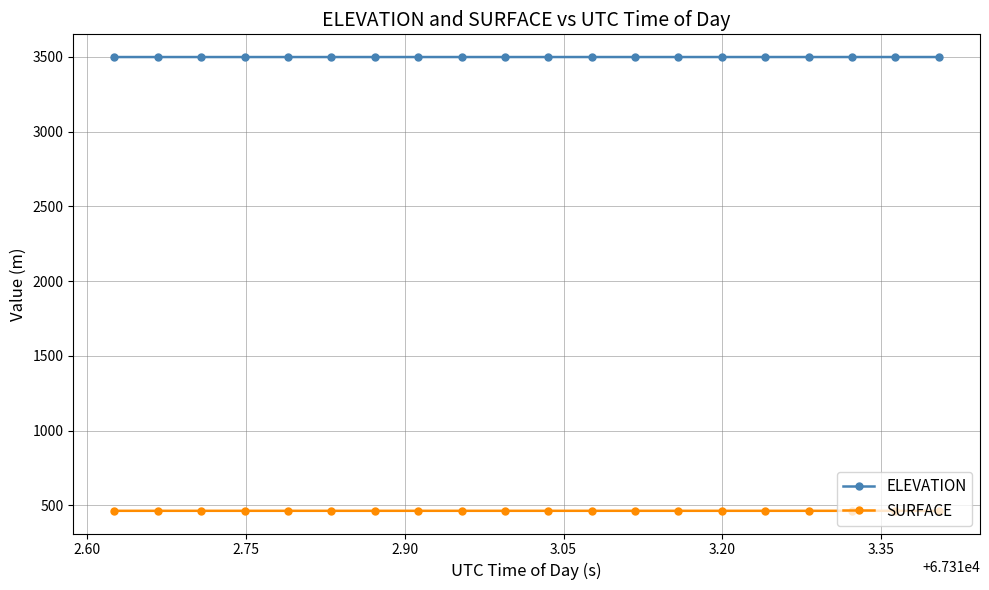

What is the value of the SURFACE point at the 19th from the left?

463.7